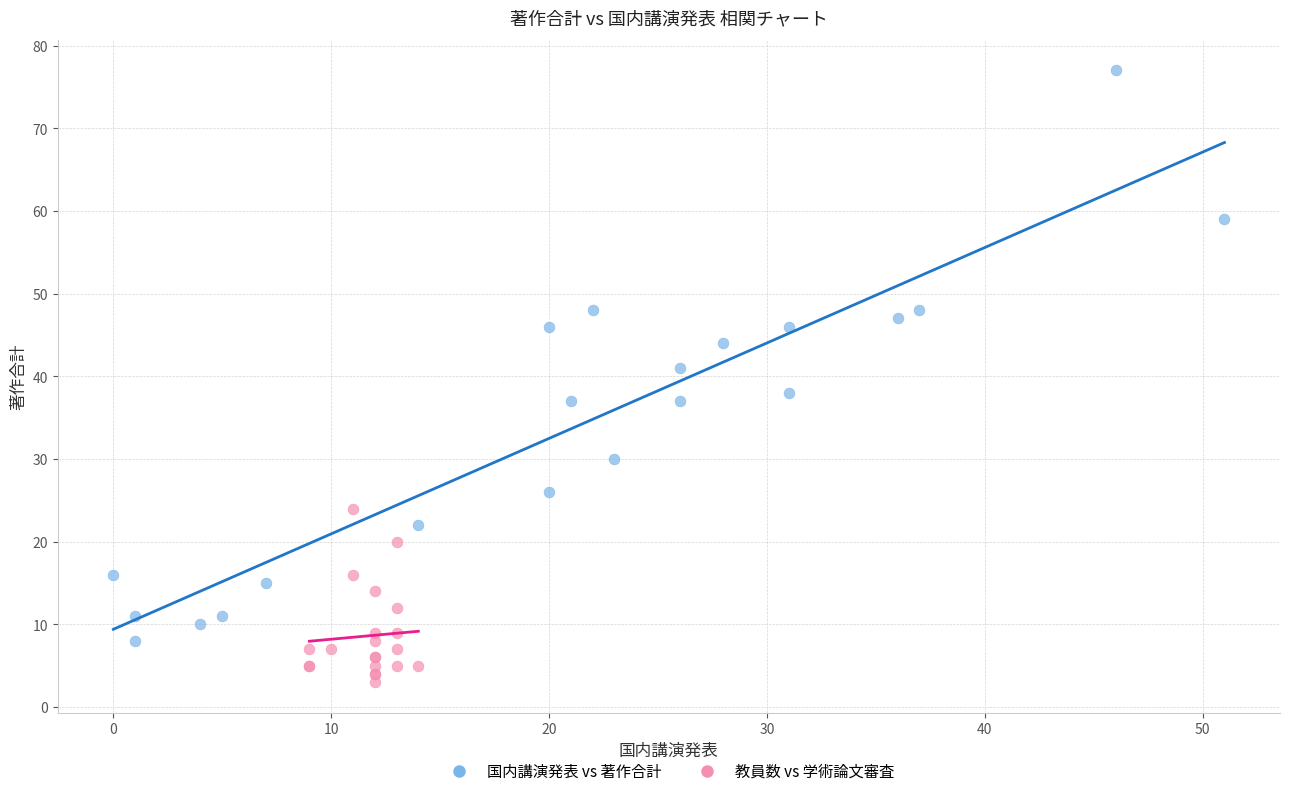

Which series contains the lowest Y value?

教員数 vs 学術論文審査